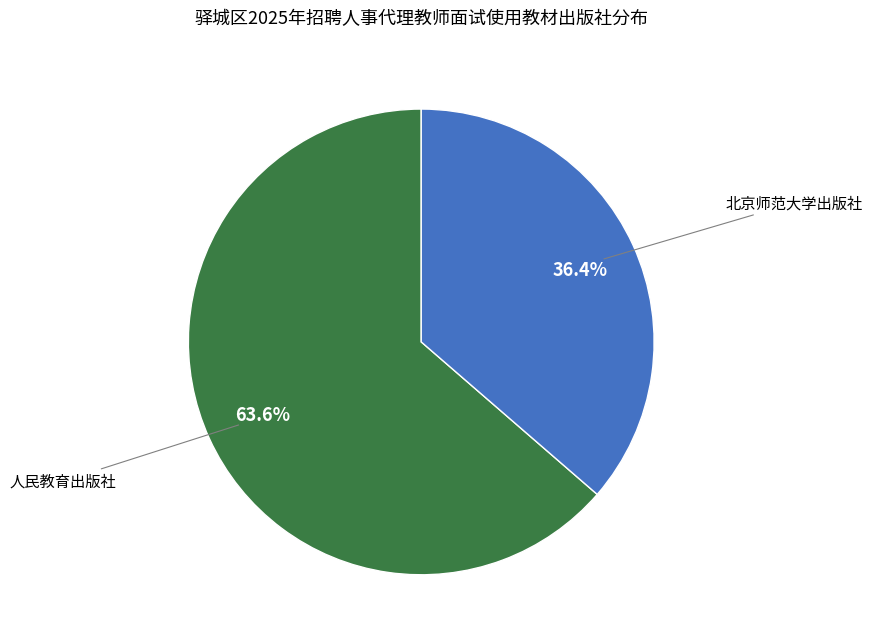

Is there a majority slice in this chart?

Yes